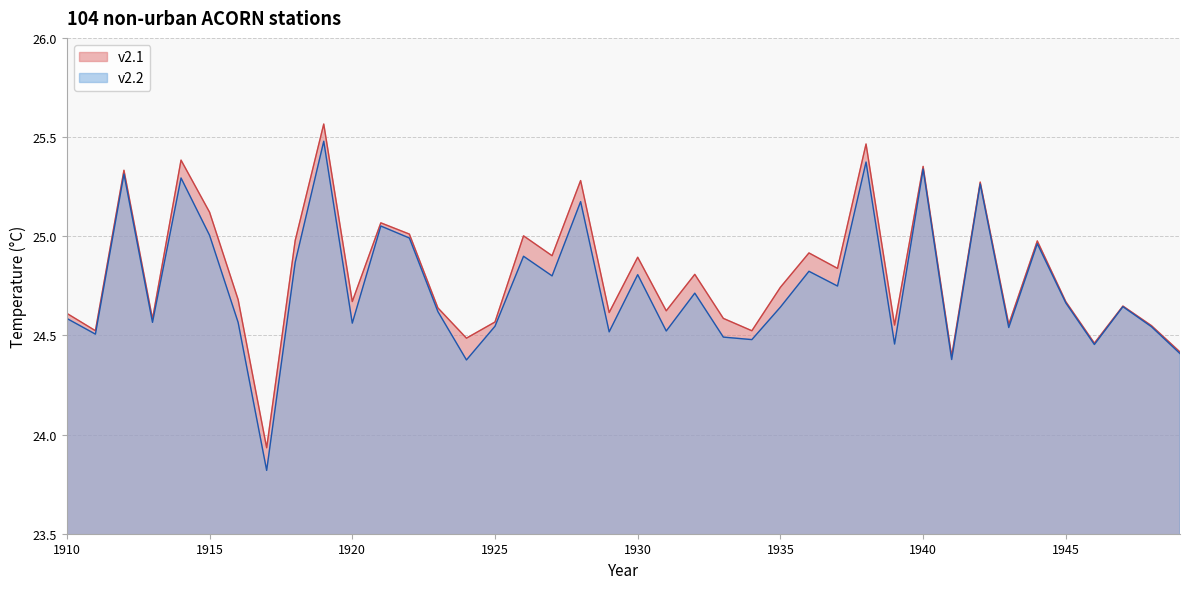

At which category does v2.1 reach its first local peak?

1912